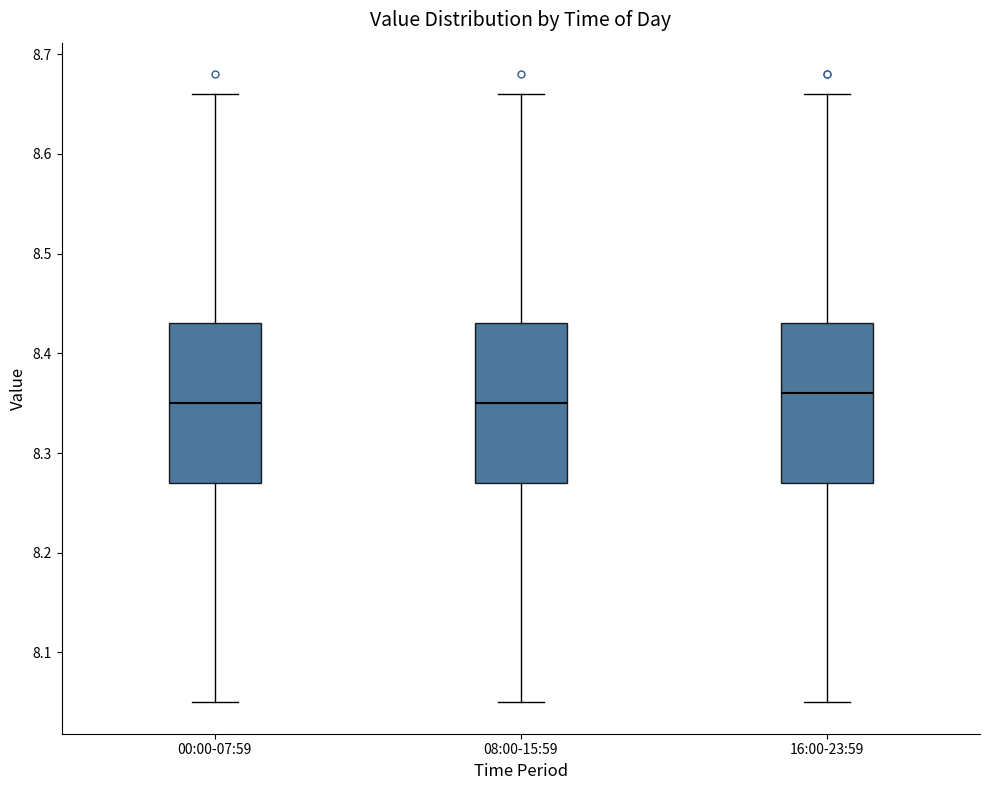

Reading left to right, transcribe this box plot: for each box, give where its median line is, the range the box spans, and where its two whiskers end, as read against the y-axis. The values are not printed on the chart, so give them approximately, as read against the axis.

00:00-07:59: median 8.35, box 8.27 to 8.43, whiskers 8.05 to 8.66
08:00-15:59: median 8.35, box 8.27 to 8.43, whiskers 8.05 to 8.66
16:00-23:59: median 8.36, box 8.27 to 8.43, whiskers 8.05 to 8.66